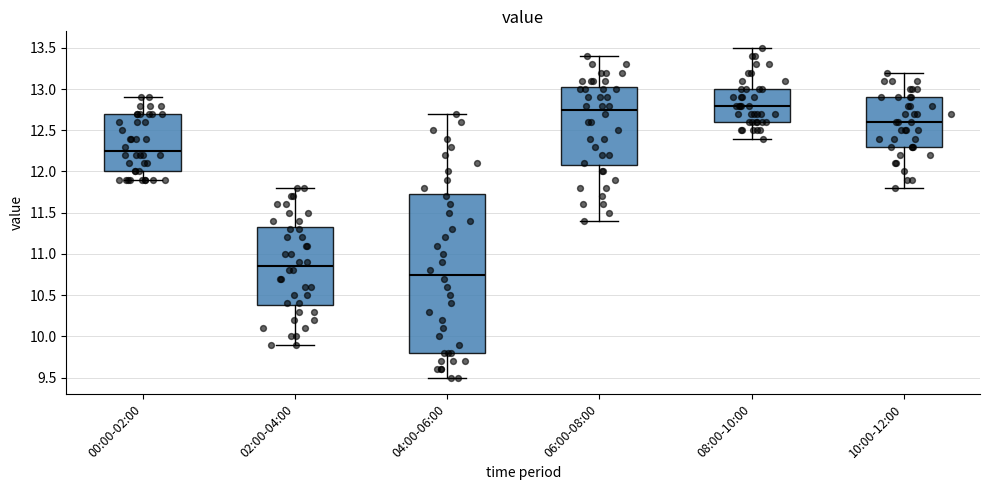

Reading left to right, read every box against the y-axis: the position of its median line, the range the box covers, and the ends of its whiskers. The values are not printed on the chart, so give them approximately, as read against the axis.

00:00-02:00: median 12.25, box 12.00 to 12.70, whiskers 11.90 to 12.90
02:00-04:00: median 10.85, box 10.40 to 11.35, whiskers 9.90 to 11.80
04:00-06:00: median 10.75, box 9.80 to 11.75, whiskers 9.50 to 12.70
06:00-08:00: median 12.75, box 12.10 to 13.05, whiskers 11.40 to 13.40
08:00-10:00: median 12.80, box 12.60 to 13.00, whiskers 12.40 to 13.50
10:00-12:00: median 12.60, box 12.30 to 12.90, whiskers 11.80 to 13.20